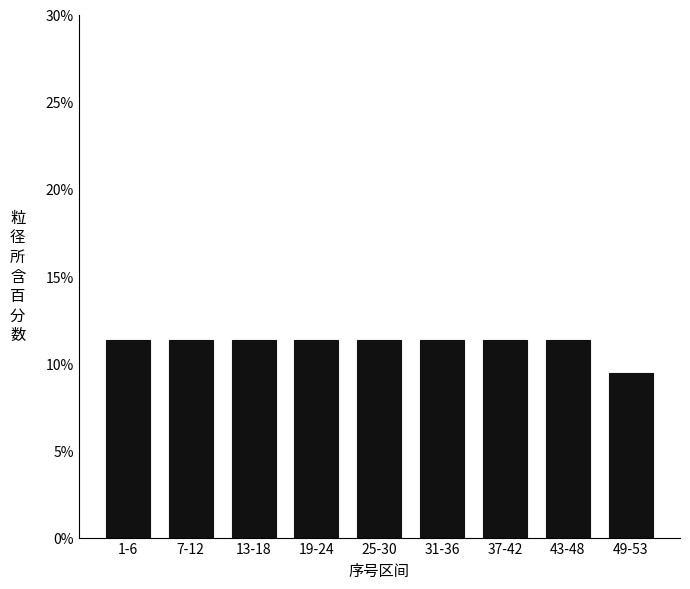

Reading left to right, transcribe all the data shown in this chart.

1-6=11.3	7-12=11.3	13-18=11.3	19-24=11.3	25-30=11.3	31-36=11.3	37-42=11.3	43-48=11.3	49-53=9.4